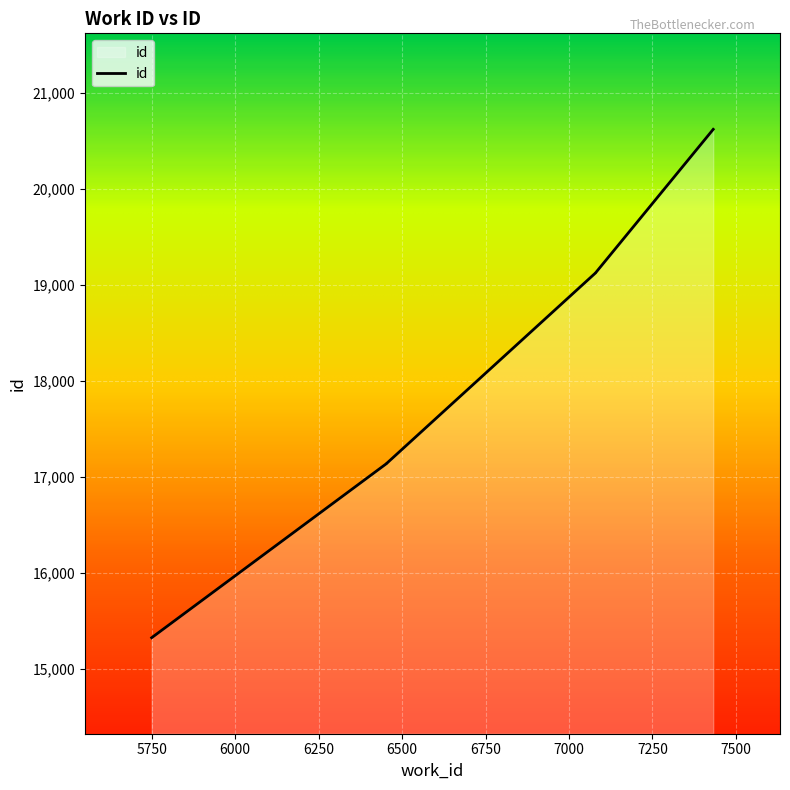

What value does the data have at 7432?

20623